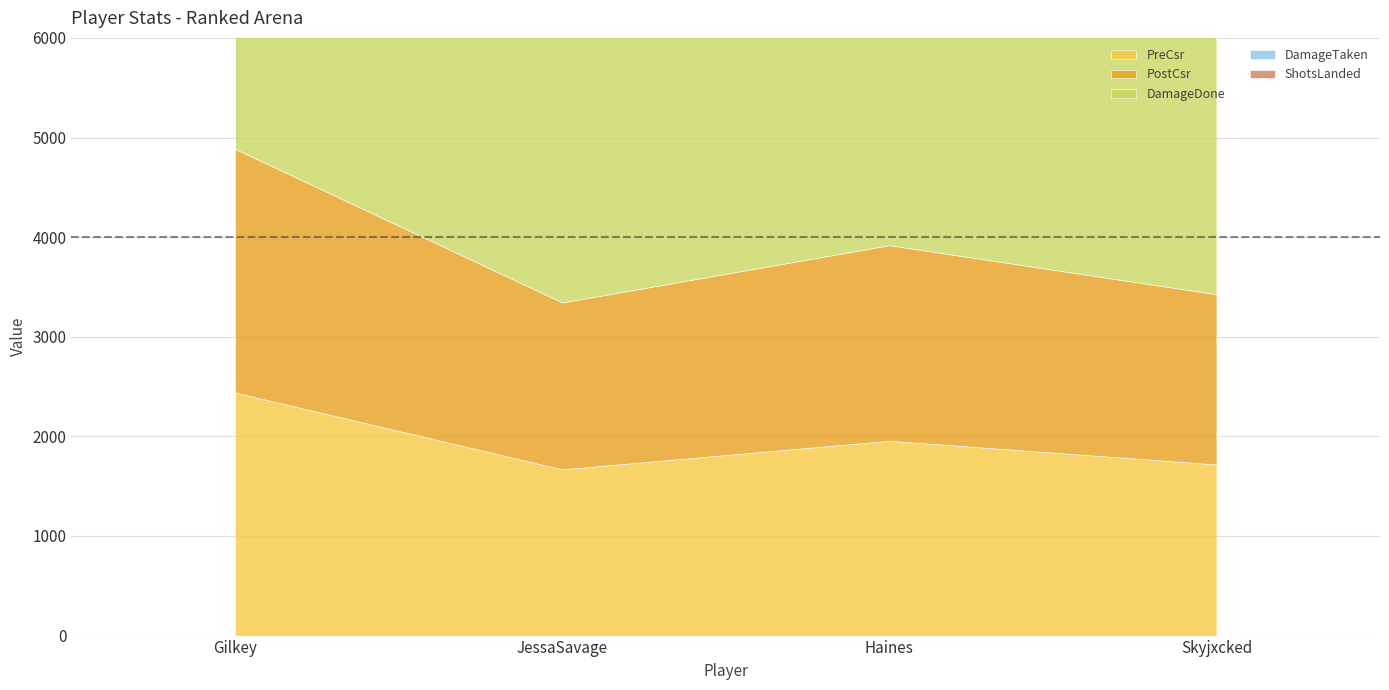

Between Gilkey and Skyjxcked, which series saw the biggest shift?

DamageDone